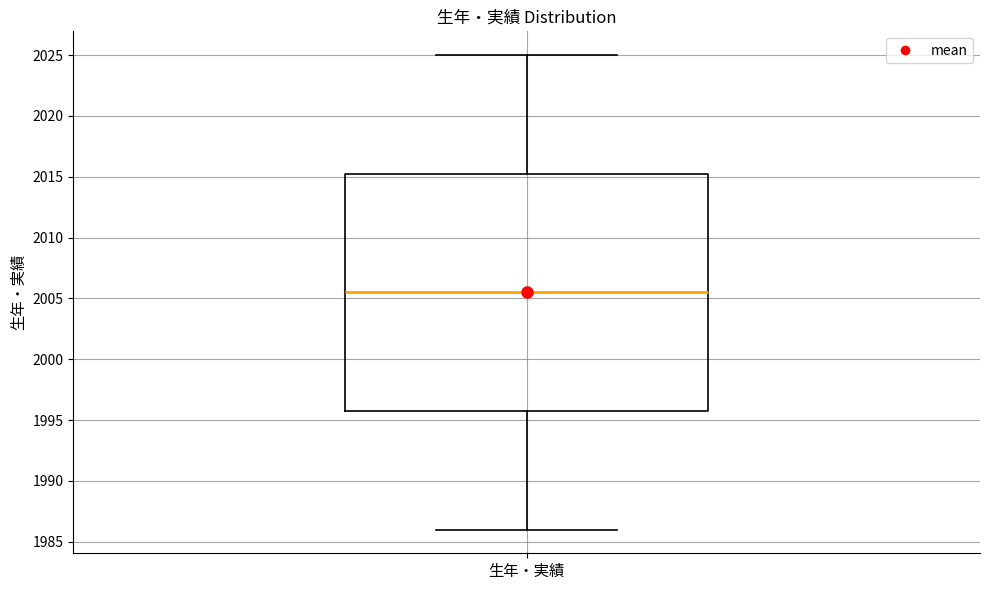

Transcribe this box plot: give where the median line is, the range the box spans, and where the two whiskers end, as read against the y-axis. The values are not printed on the chart, so give them approximately, as read against the axis.

median 2005.5, box 1996.0 to 2015.5, whiskers 1986.0 to 2025.0